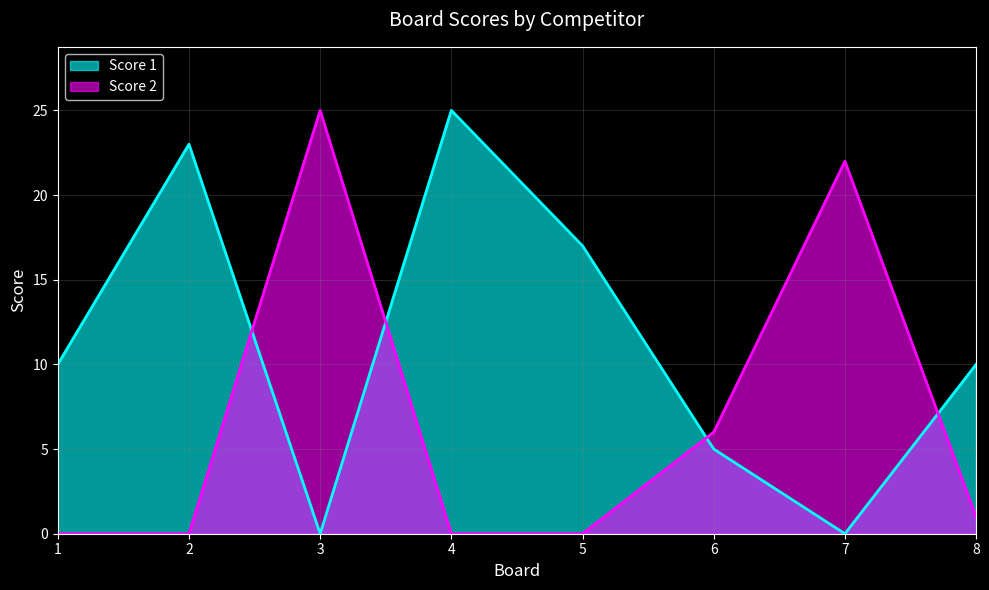

Which series changed the most between 3 and 5?

Score 2